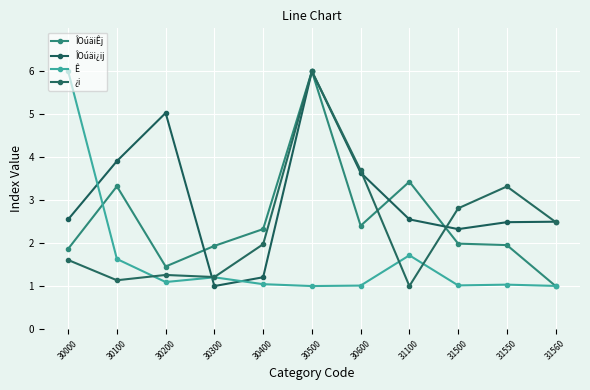

What is the value of the ÎOúäiÊj point at the 7th from the left?

2.4